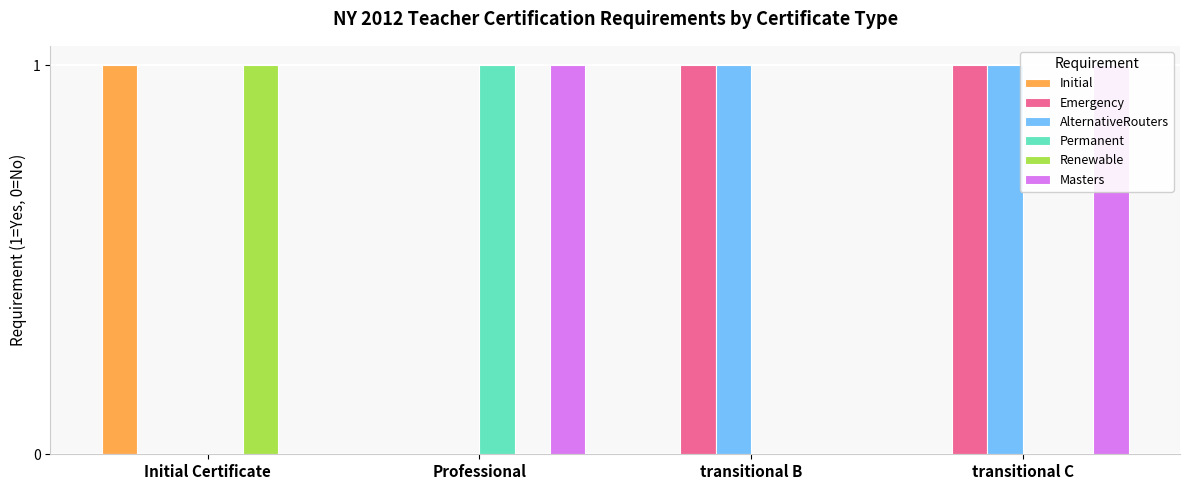

What is the value of the Renewable bar at the 1st from the left?

1